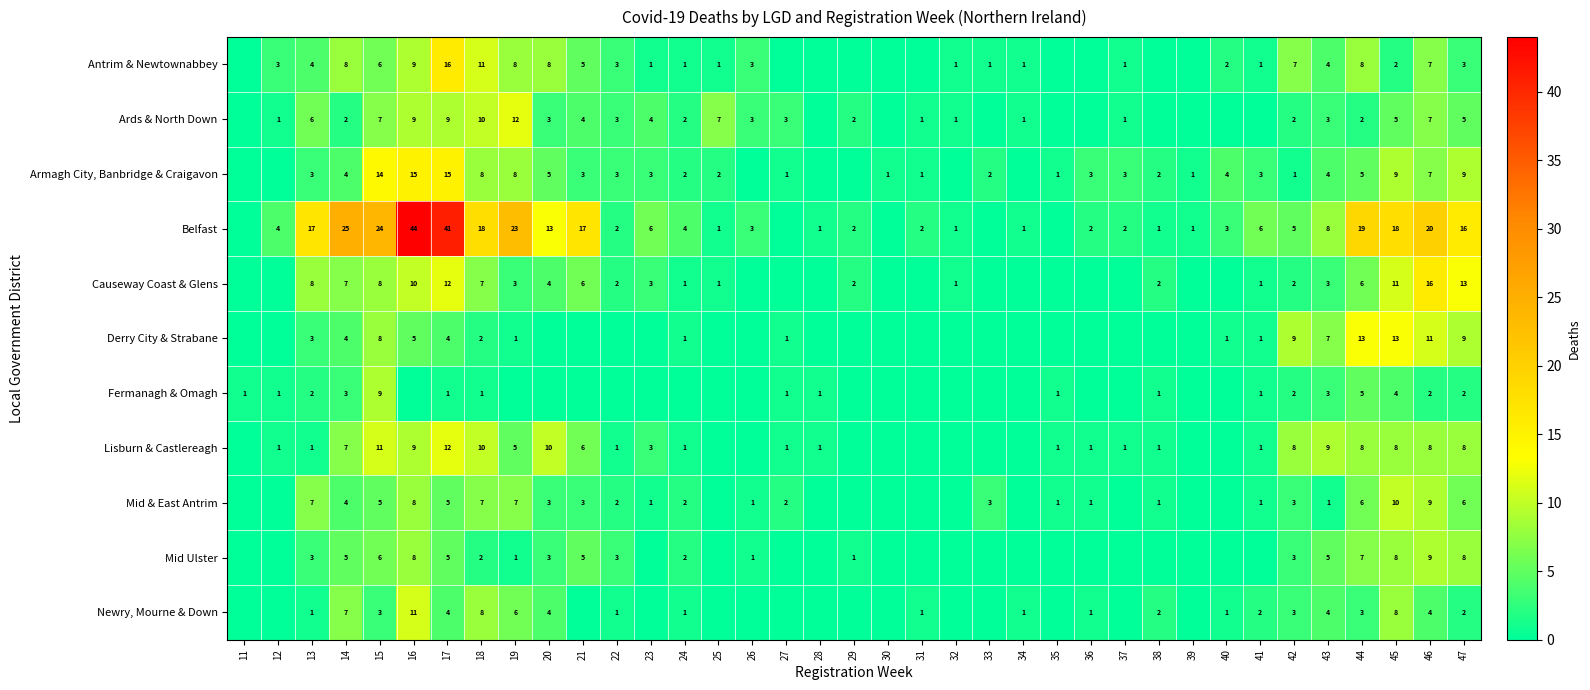

What is the spread (max minus min) of values at 44?

17